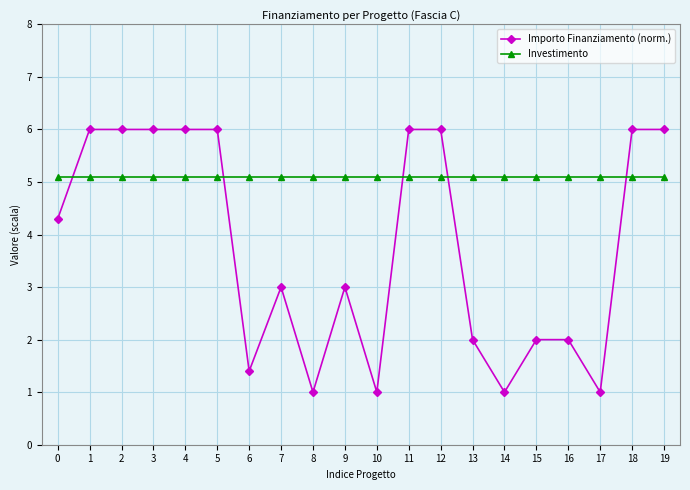

What is the value of the Investimento point at the 7th from the left?

5.1